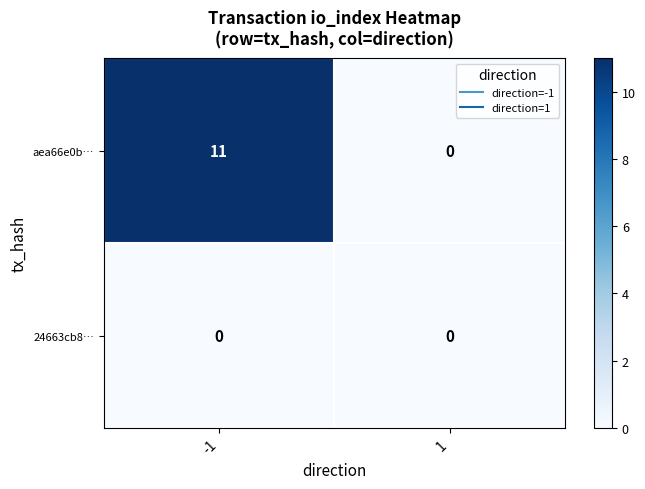

What is the average value of the aea66e0b… series?

6